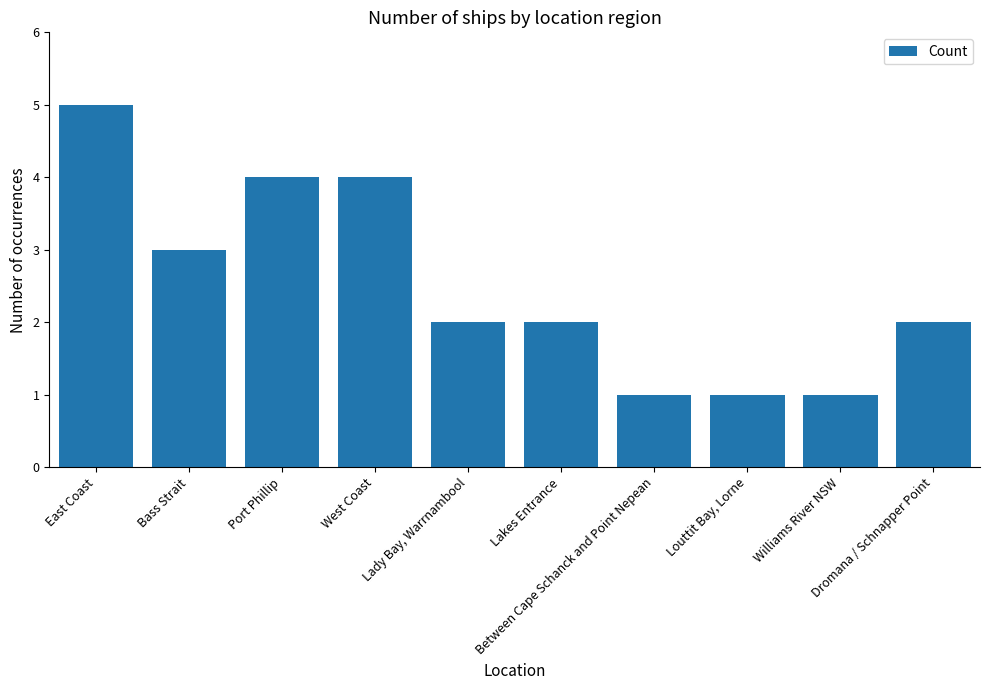

What is the greatest value displayed?

5